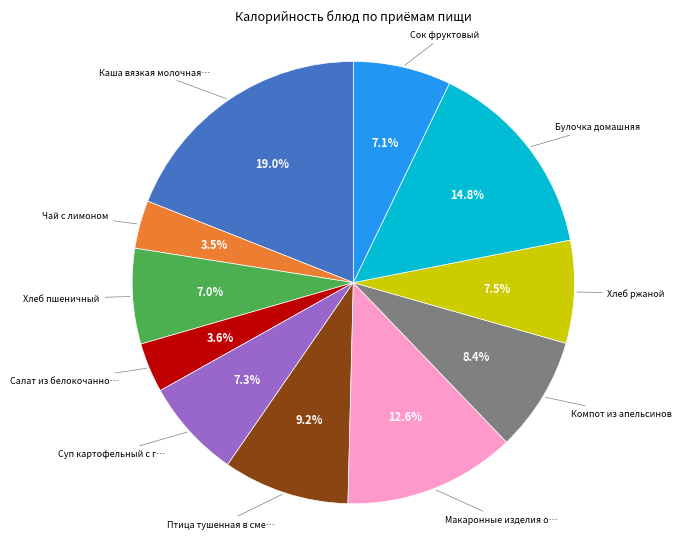

Count the number of slices in the pie.

11